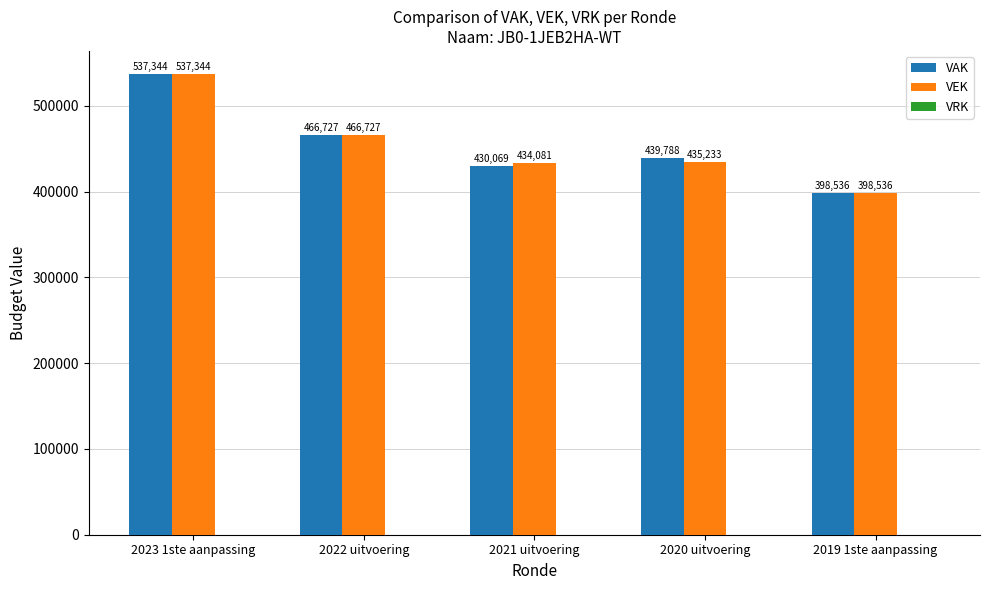

How many distinct data groups are displayed?

2